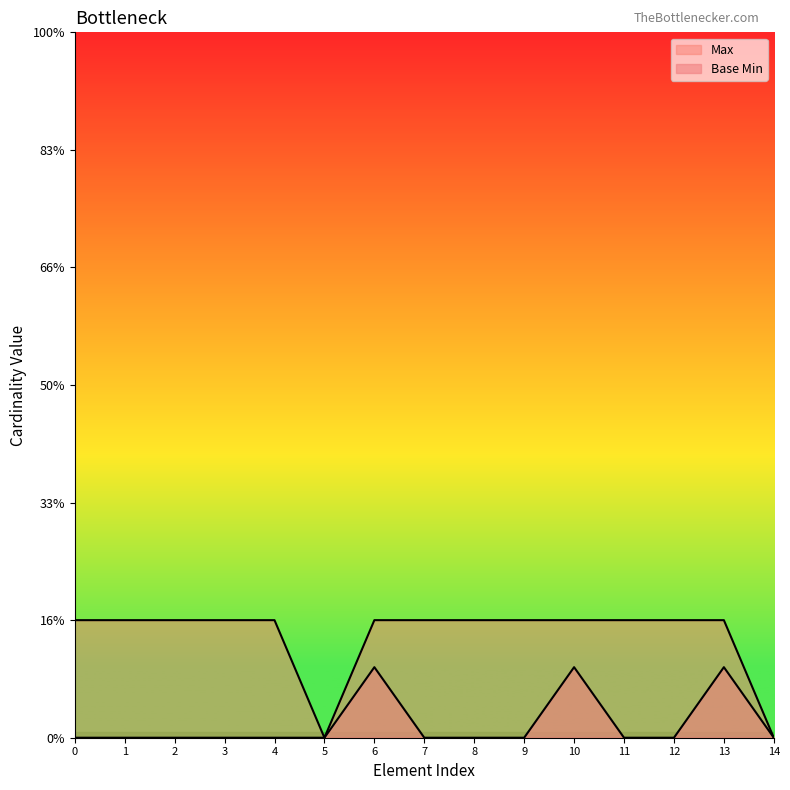

True or false: Max has a value of 0 at Extension.extension:status.url.

False